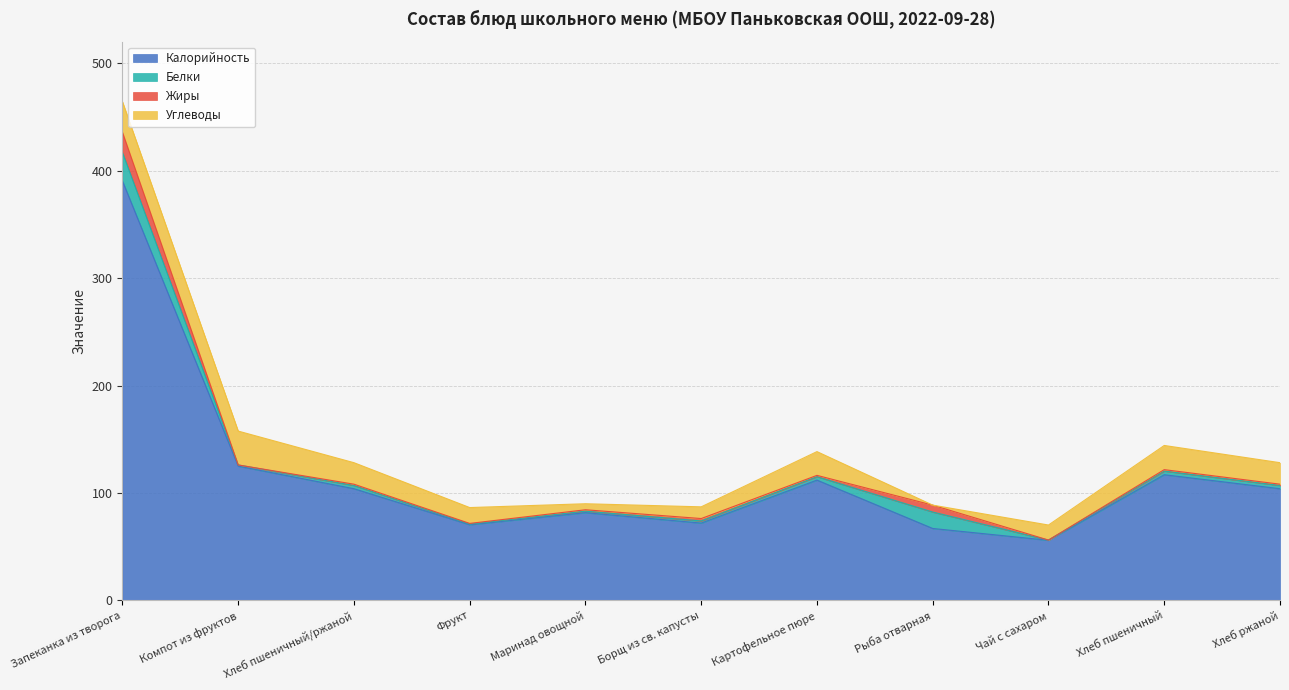

Does the chart display data point markers on the line(s)?

No